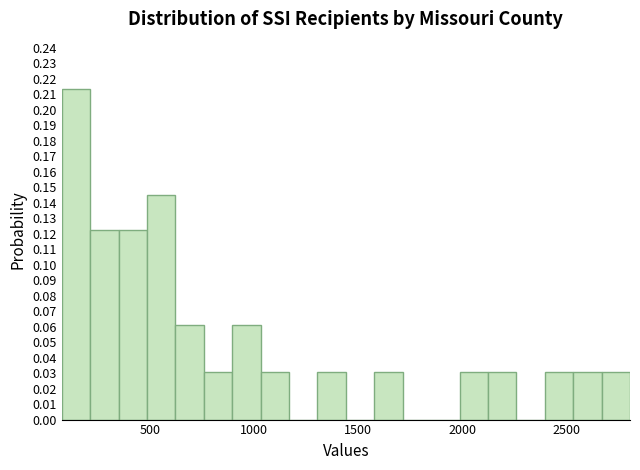

Read against the x-axis, roughly where is the centre of the tallest bar?

150